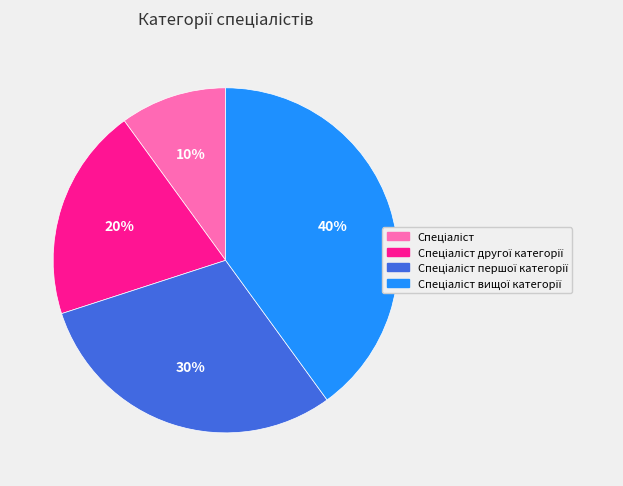

To the nearest percent, what is the difference between the largest and smallest slice percentages?

30%